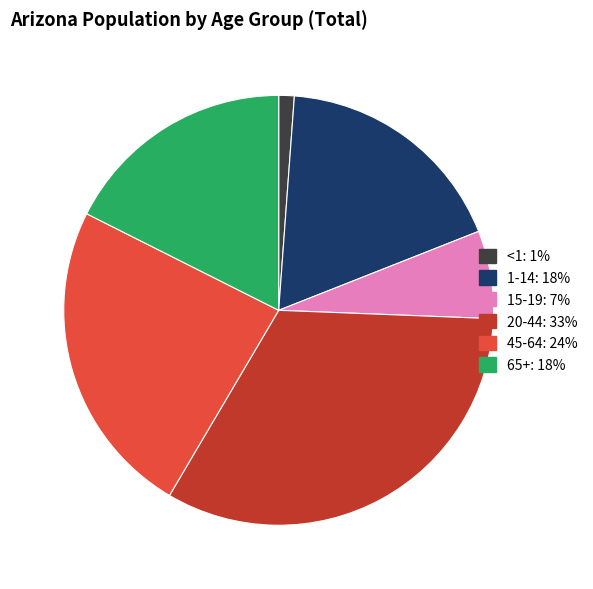

What is the largest slice in the pie chart?

20-44